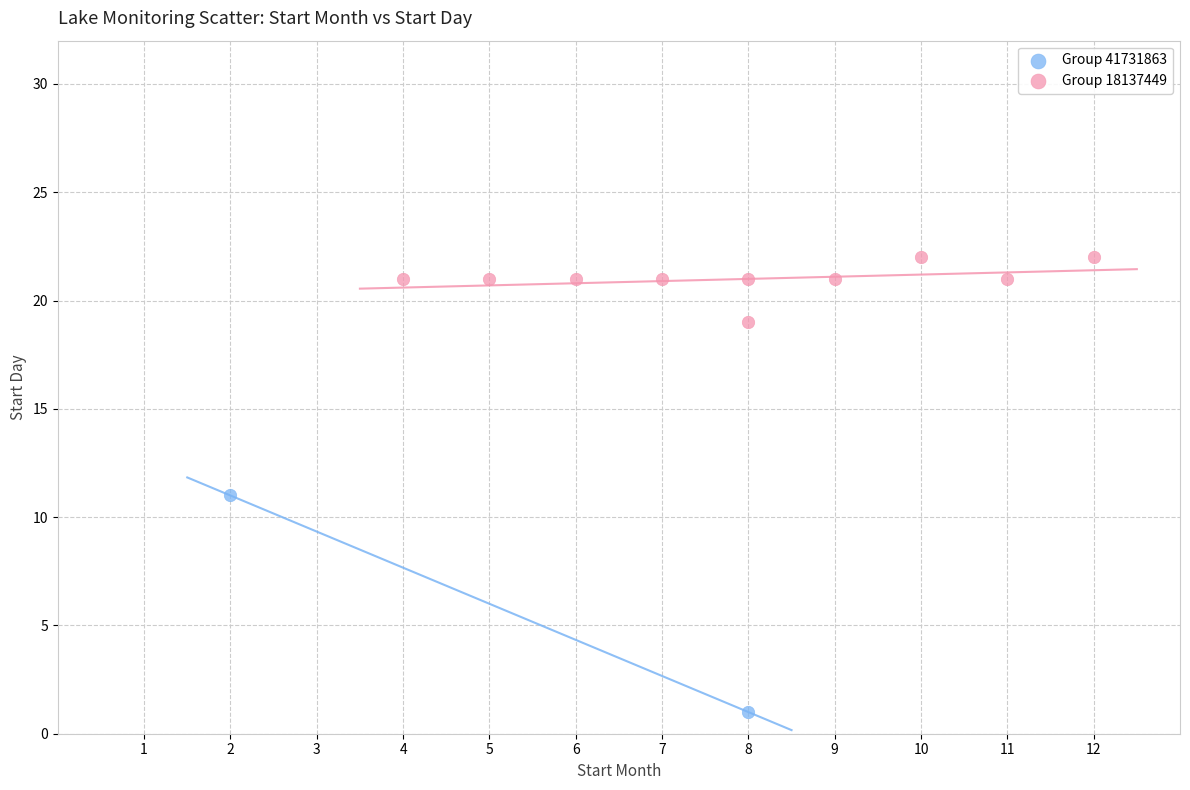

What are all the series names shown in the legend?

Group 41731863, Group 18137449